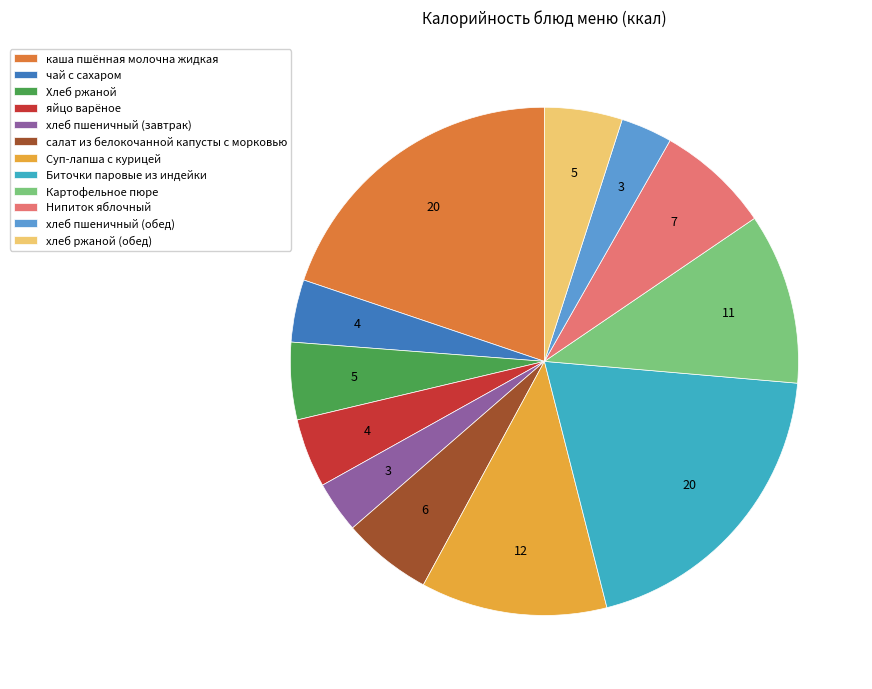

The Нипиток яблочный slice represents 1% of the pie. True or false?

False